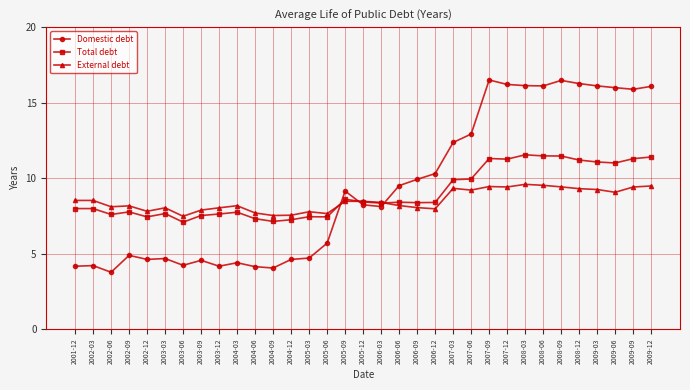

What is the sum of the Total debt values at 2009-12 and 2003-09?

18.9